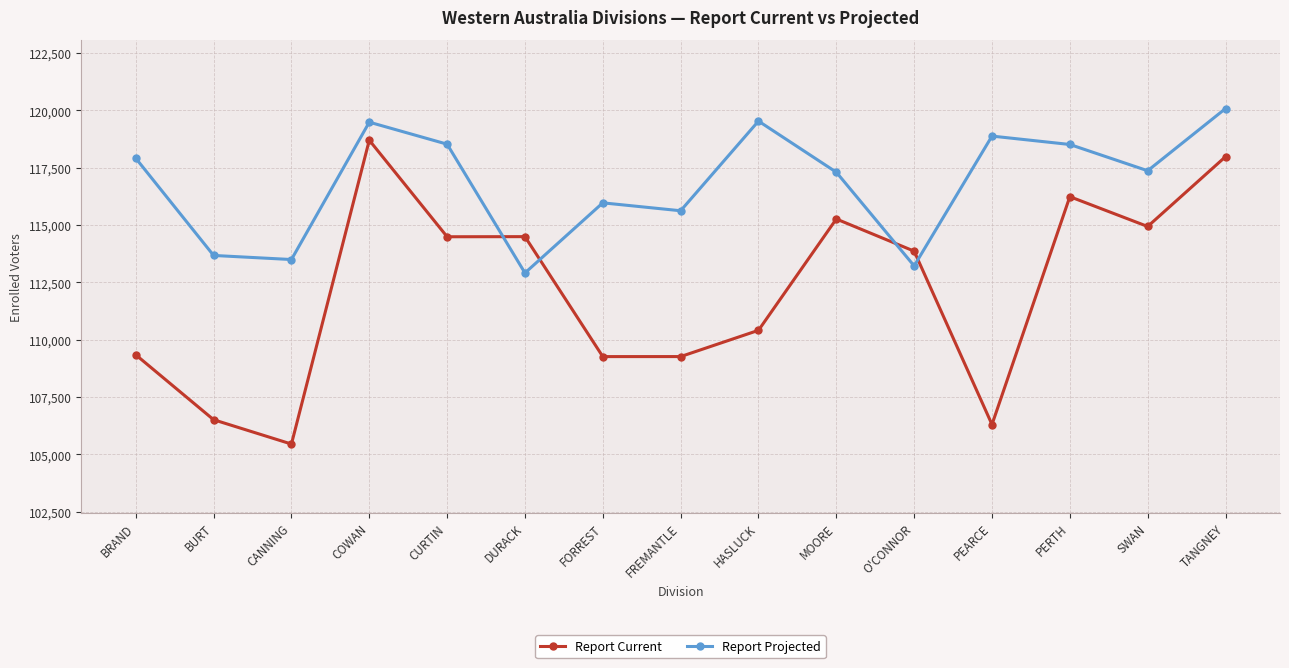

What is the difference between the highest and lowest values at CURTIN?

4037